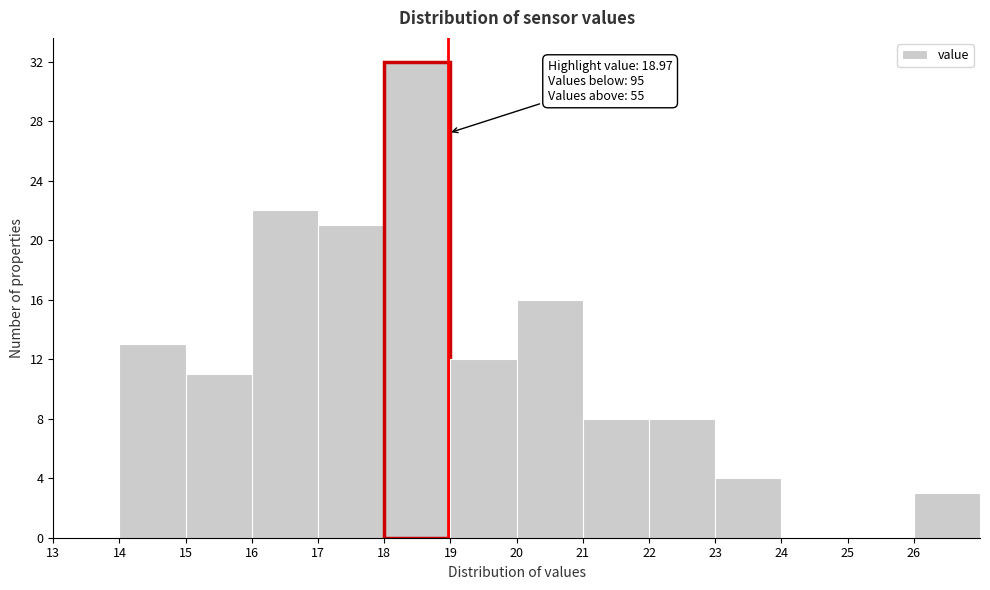

Over which range of the x-axis is the bar tallest?

18 to 19